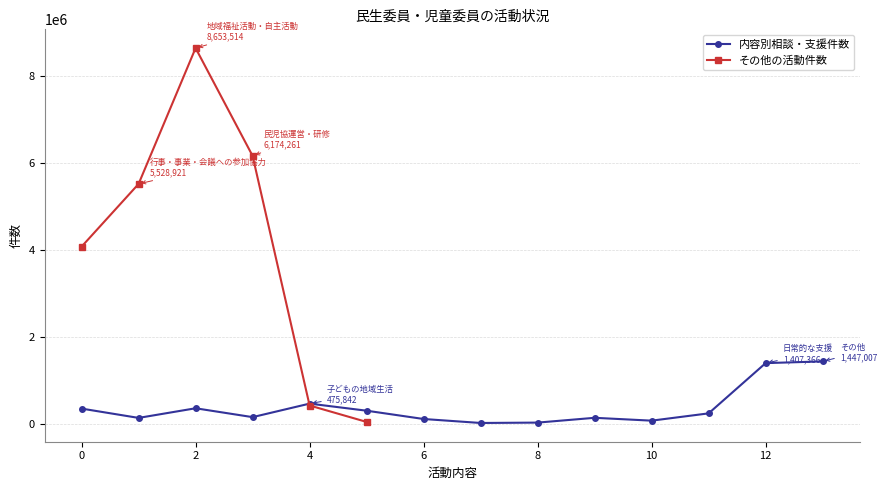

What is the highest value of the 内容別相談・支援件数 series?

1447007